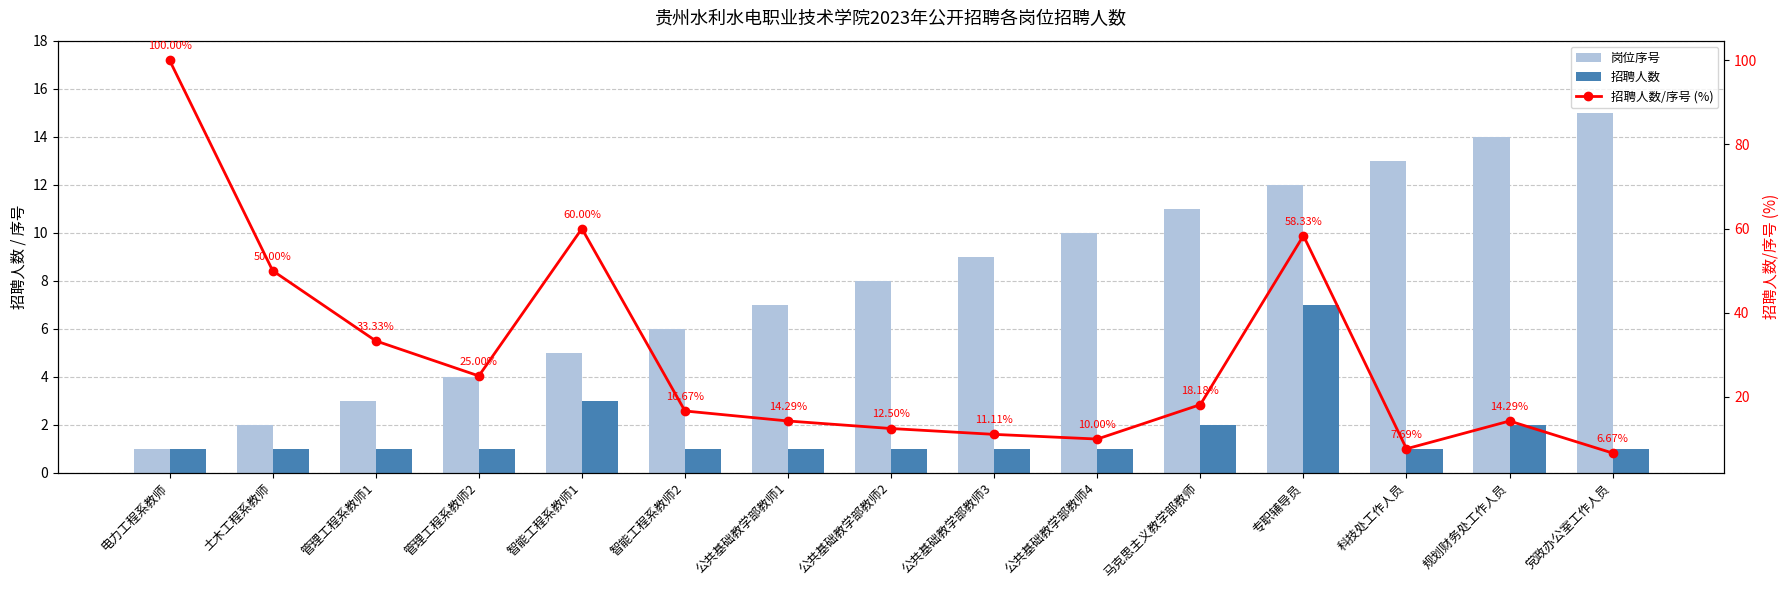

At 党政办公室工作人员, list the series in order from smallest to largest.

招聘人数, 招聘人数/序号 (%), 岗位序号